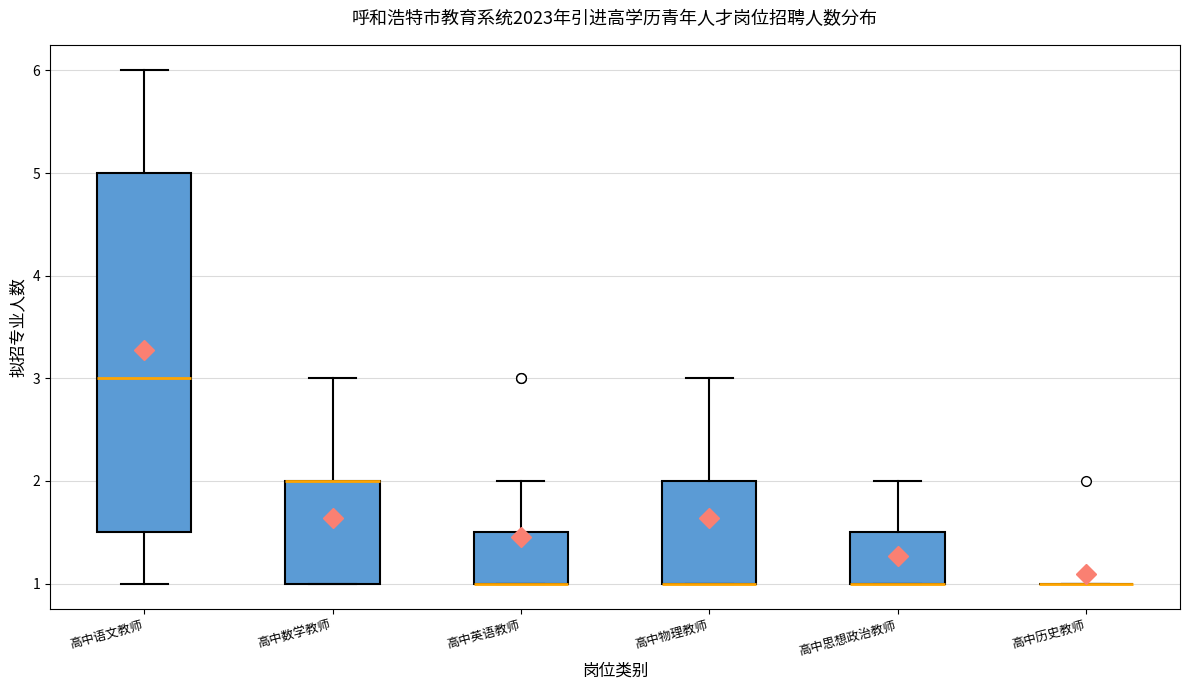

Reading left to right, transcribe this box plot: for each box, give where its median line is, the range the box spans, and where its two whiskers end, as read against the y-axis. The values are not printed on the chart, so give them approximately, as read against the axis.

高中语文教师: median 3.0, box 1.5 to 5.0, whiskers 1.0 to 6.0
高中数学教师: median 2.0 (drawn on the box's upper edge), box 1.0 to 2.0, whiskers 1.0 to 3.0
高中英语教师: median 1.0 (drawn on the box's lower edge), box 1.0 to 1.5, whiskers 1.0 to 2.0
高中物理教师: median 1.0 (drawn on the box's lower edge), box 1.0 to 2.0, whiskers 1.0 to 3.0
高中思想政治教师: median 1.0 (drawn on the box's lower edge), box 1.0 to 1.5, whiskers 1.0 to 2.0
高中历史教师: box collapsed to a line at 1.0, whiskers 1.0 to 1.0